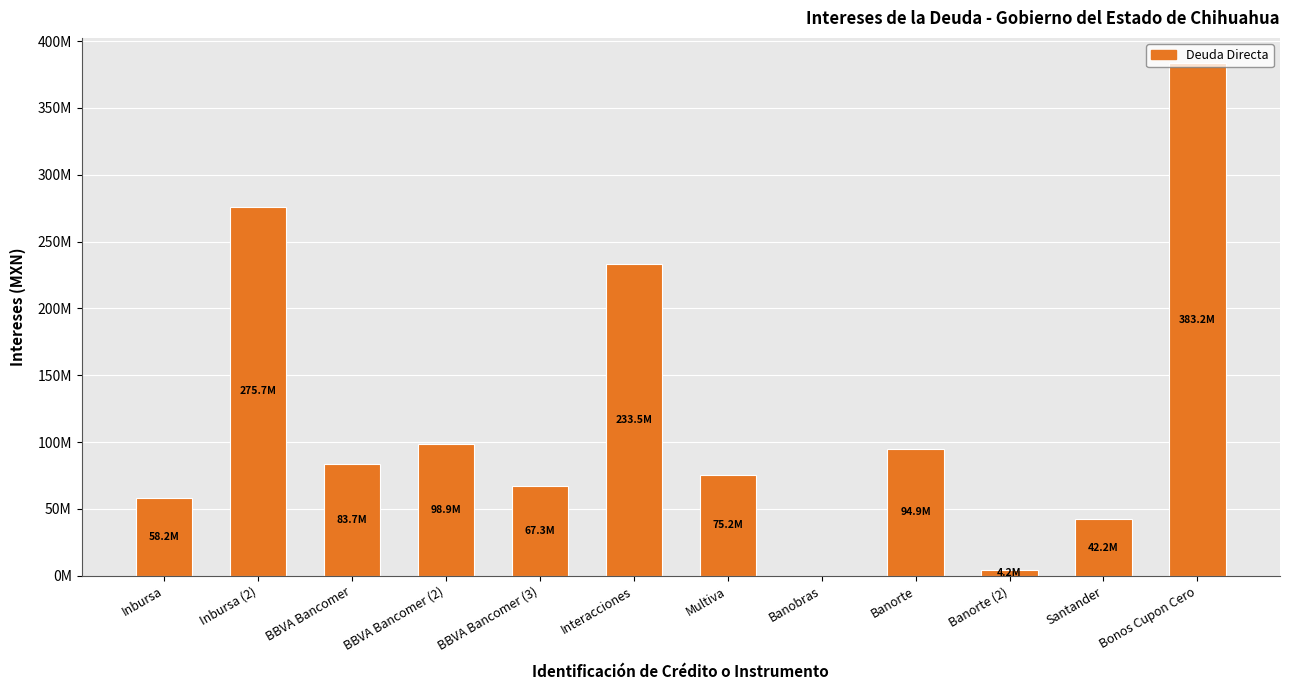

What is the label of the 7th bar from the left?

Multiva